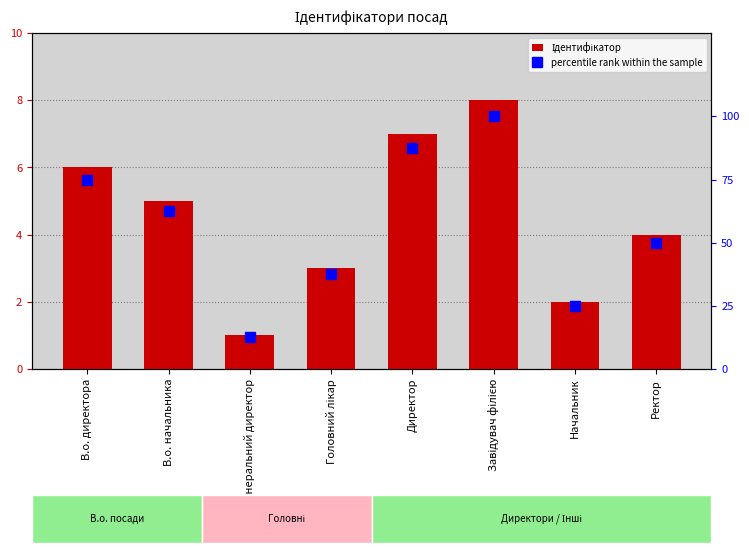

Reading right to left, list all the values displayed in this chart.

Ідентифікатор: 4.0	2.0	8.0	7.0	3.0	1.0	5.0	6.0
percentile rank within the sample: 50.0	25.0	100.0	87.5	37.5	12.5	62.5	75.0